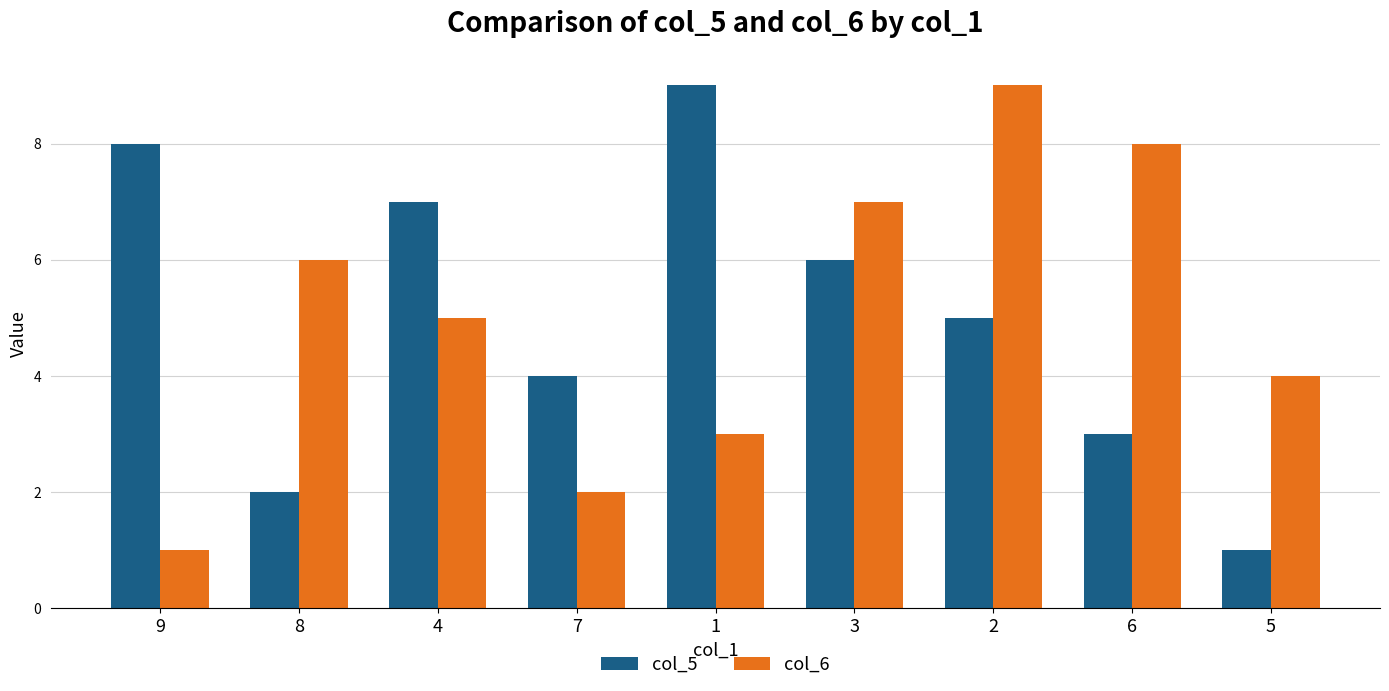

What is the difference between the maximum and second lowest values in the col_5 series?

7